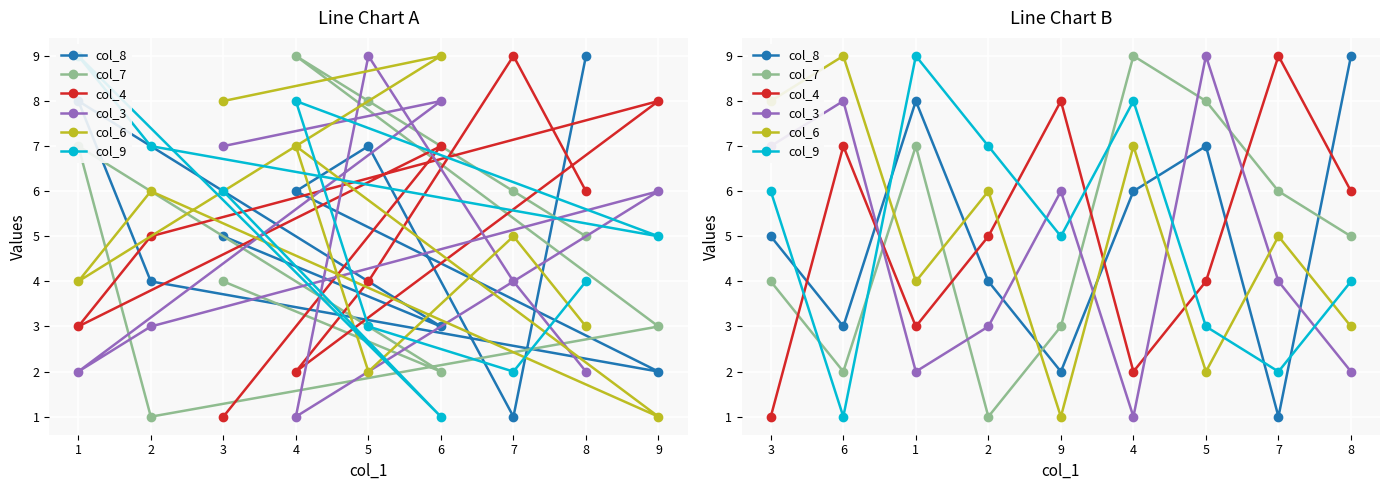

True or false: col_8 and col_6 cross at least once.

True